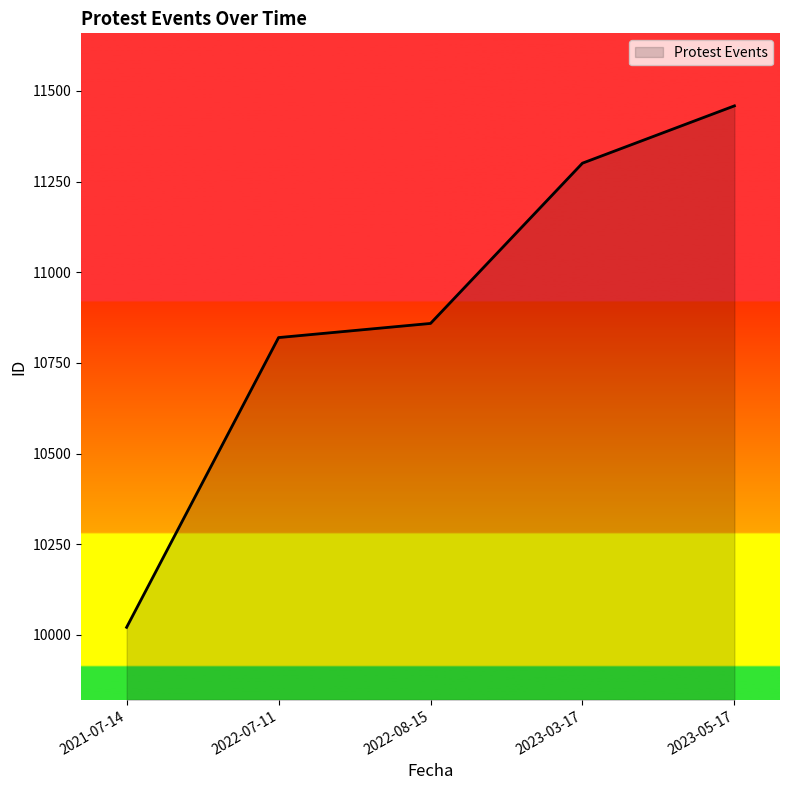

True or false: the data has more than 0 interior local peaks.

False